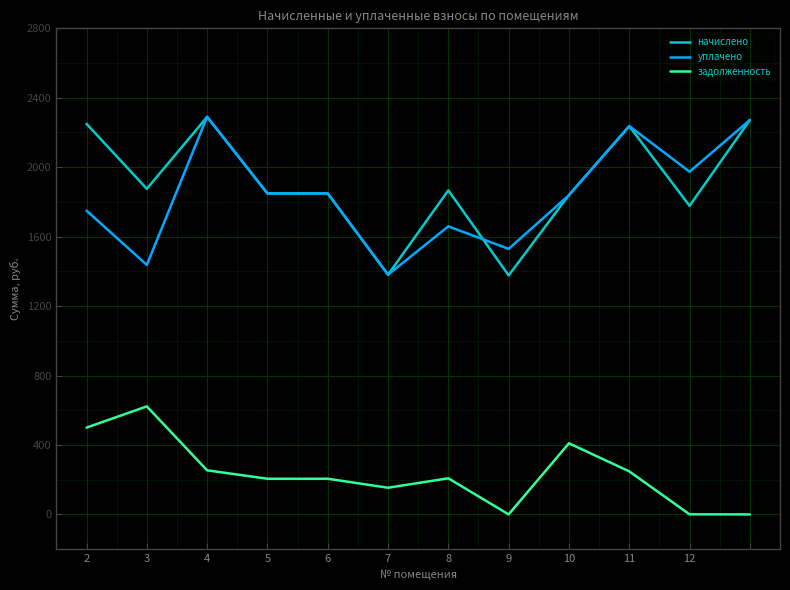

What is the greatest value displayed?

2290.4